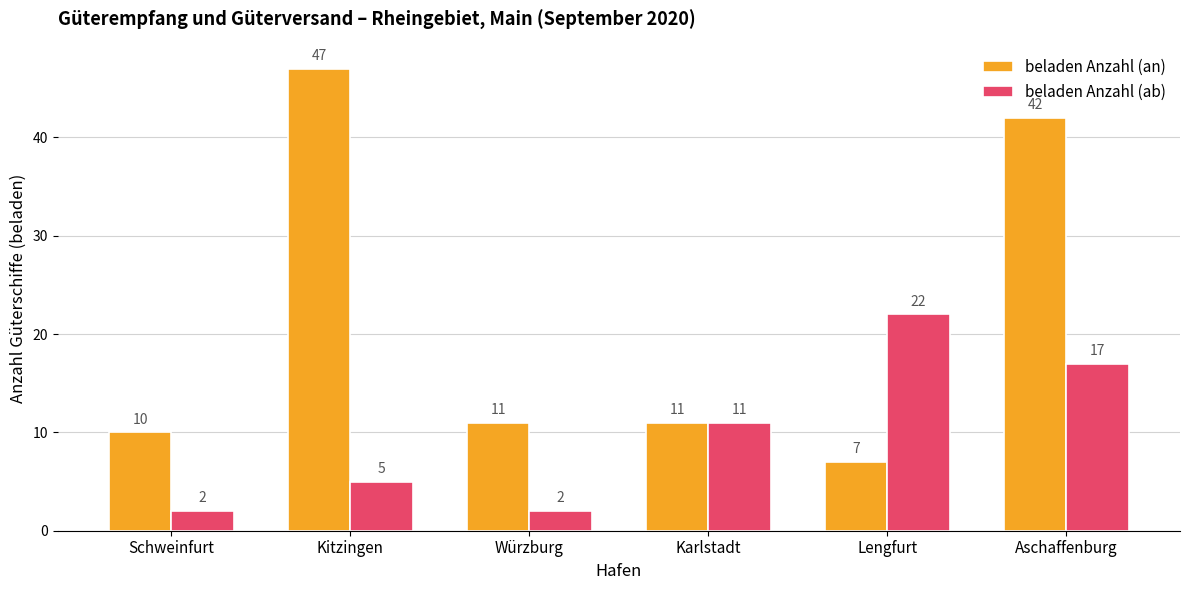

What is the spread (max minus min) of values at Würzburg?

9